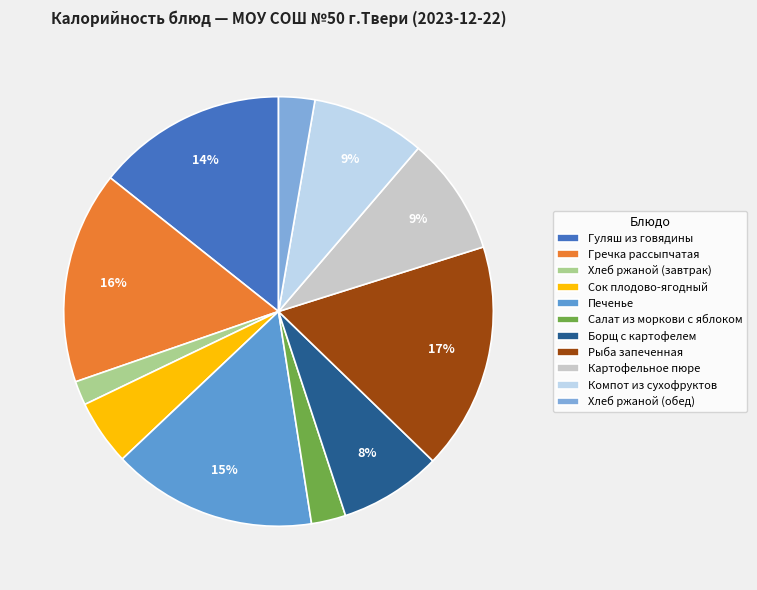

Which has a higher value, Рыба запеченная or Салат из моркови с яблоком?

Рыба запеченная